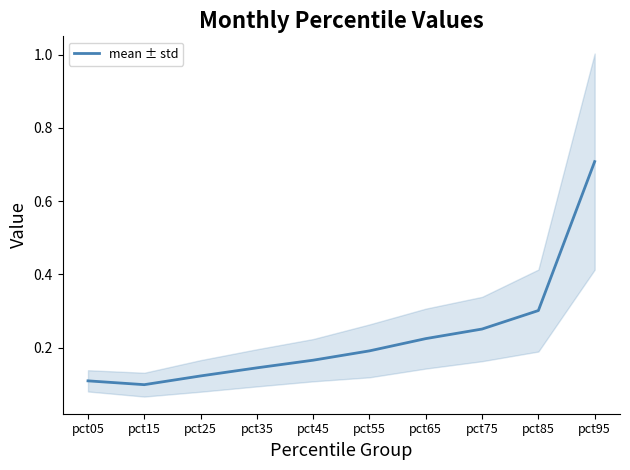

What is the value of the 5th point from the left?

0.2